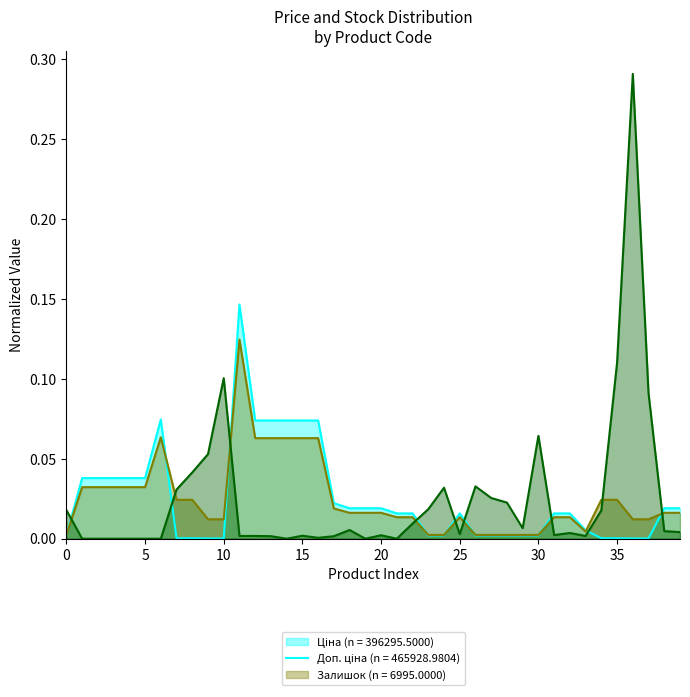

How many values in the Залишок series exceed 0?

31